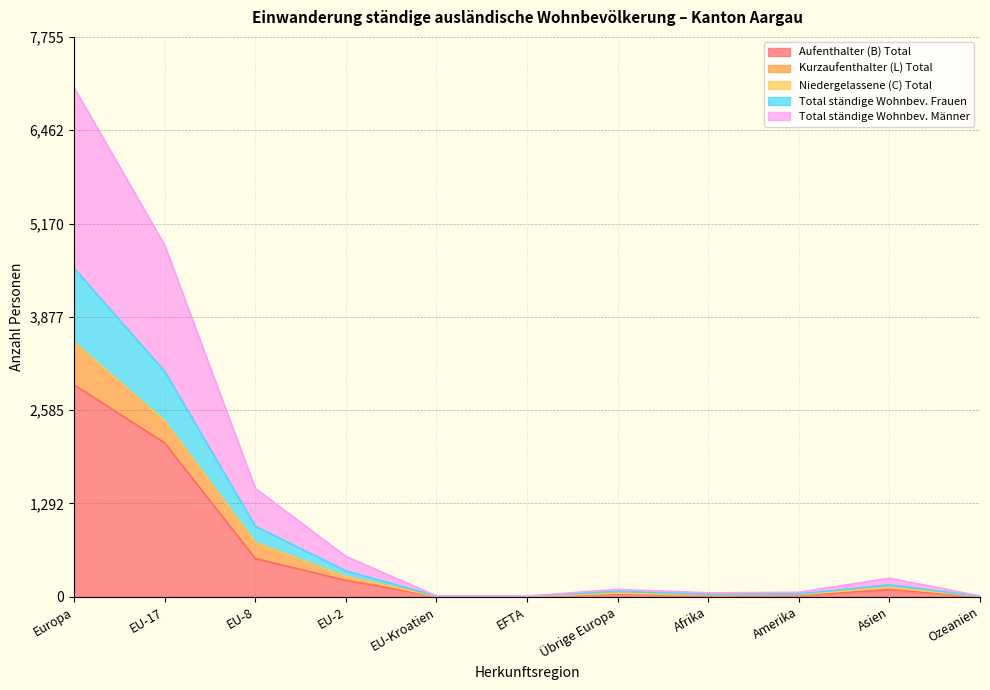

True or false: Total ständige Wohnbev. Männer and Total ständige Wohnbev. Frauen cross at least once.

False